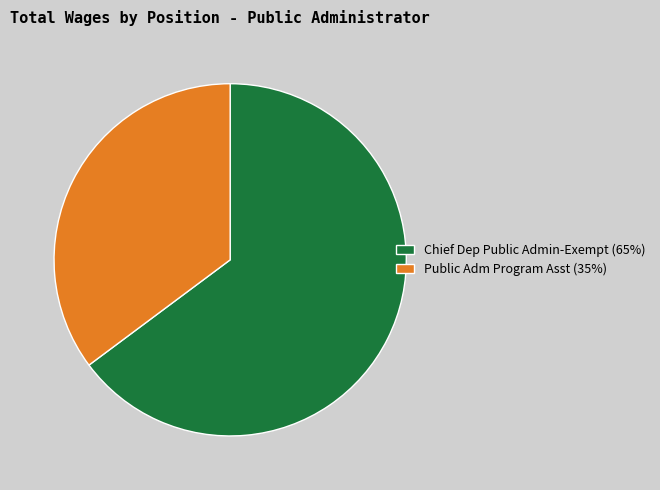

Do Chief Dep Public Admin-Exempt (65%) and Public Adm Program Asst (35%) together represent more than half of the pie?

Yes